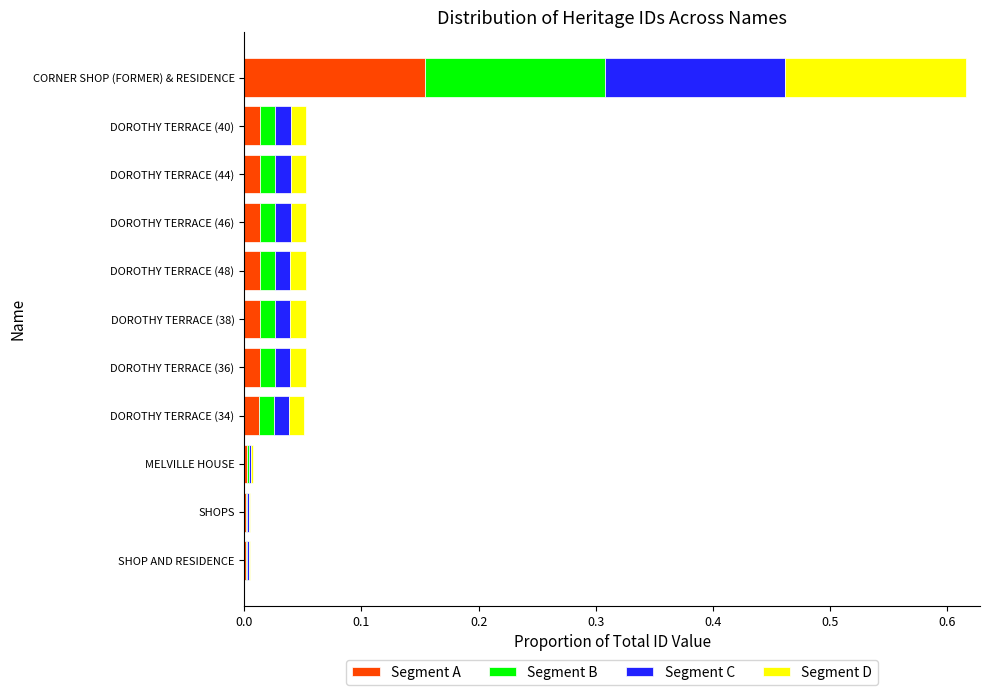

At which label does Segment A reach its peak?

CORNER SHOP (FORMER) & RESIDENCE